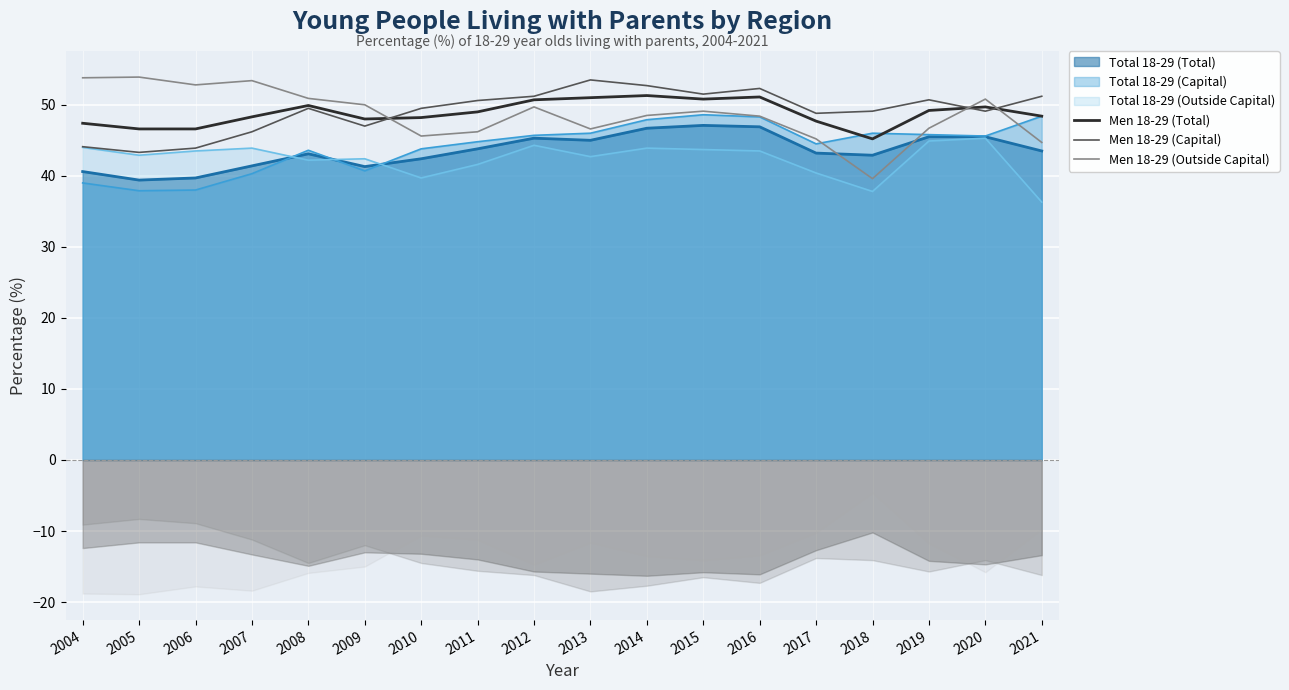

Where do Men 18-29 (Outside Capital) and Men 18-29 (Capital) first cross each other?

2009 and 2010